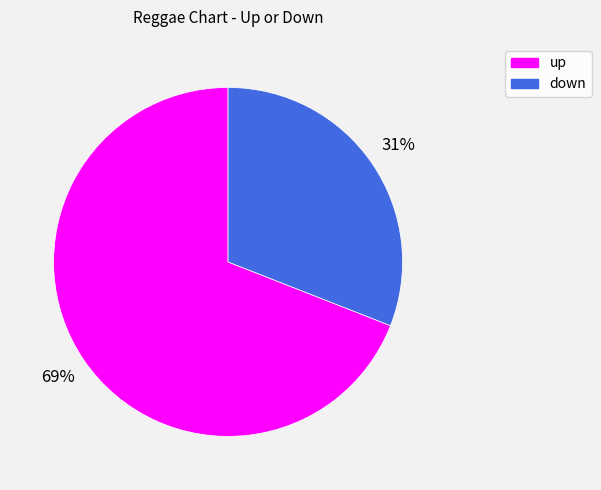

Does any single category account for the majority?

Yes